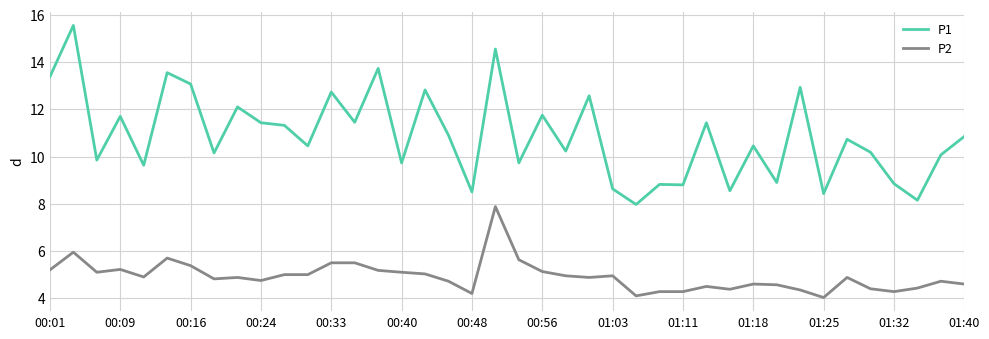

True or false: P1 and P2 intersect in this chart.

False